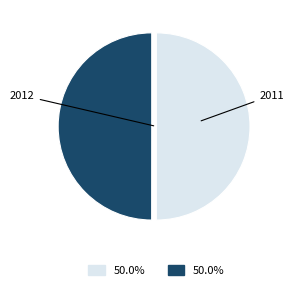

Count the number of slices in the pie.

2